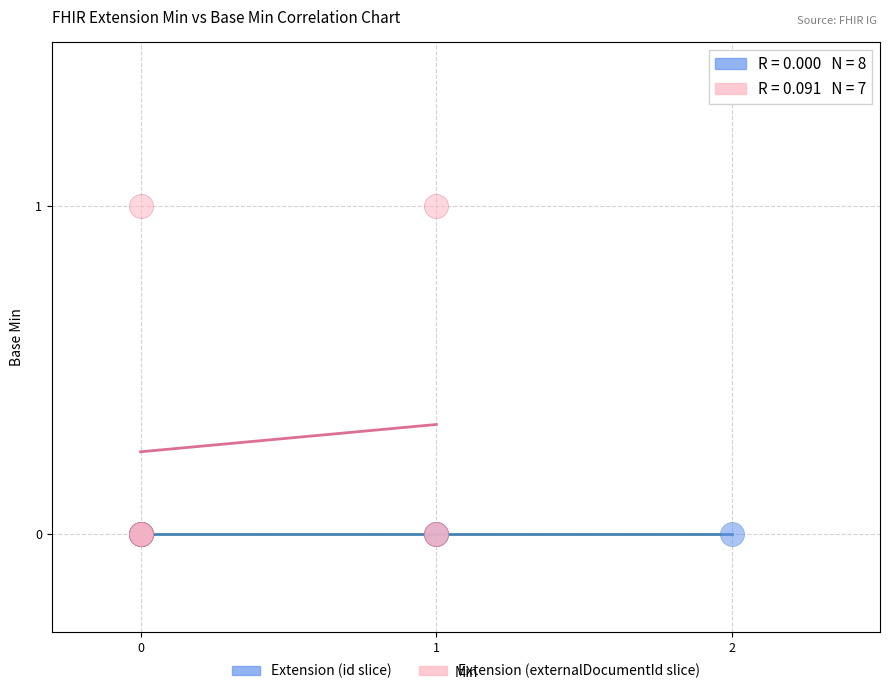

Which series reaches the maximum Y coordinate?

Extension (externalDocumentId slice)